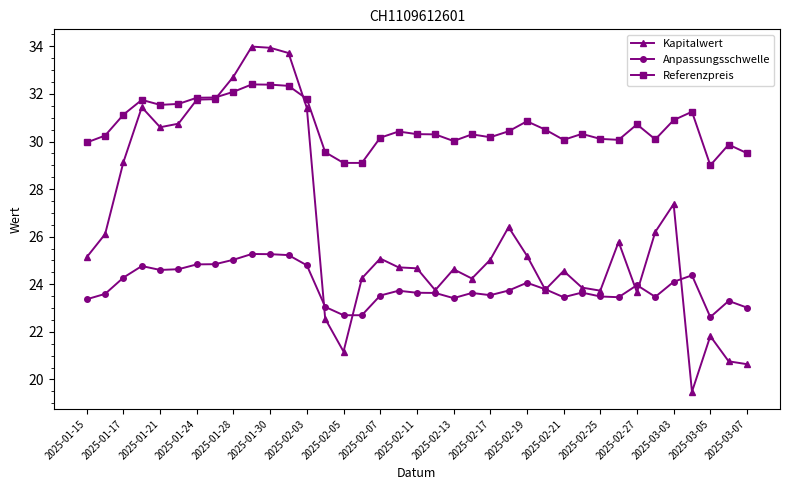

Count the number of categories in the chart.

37